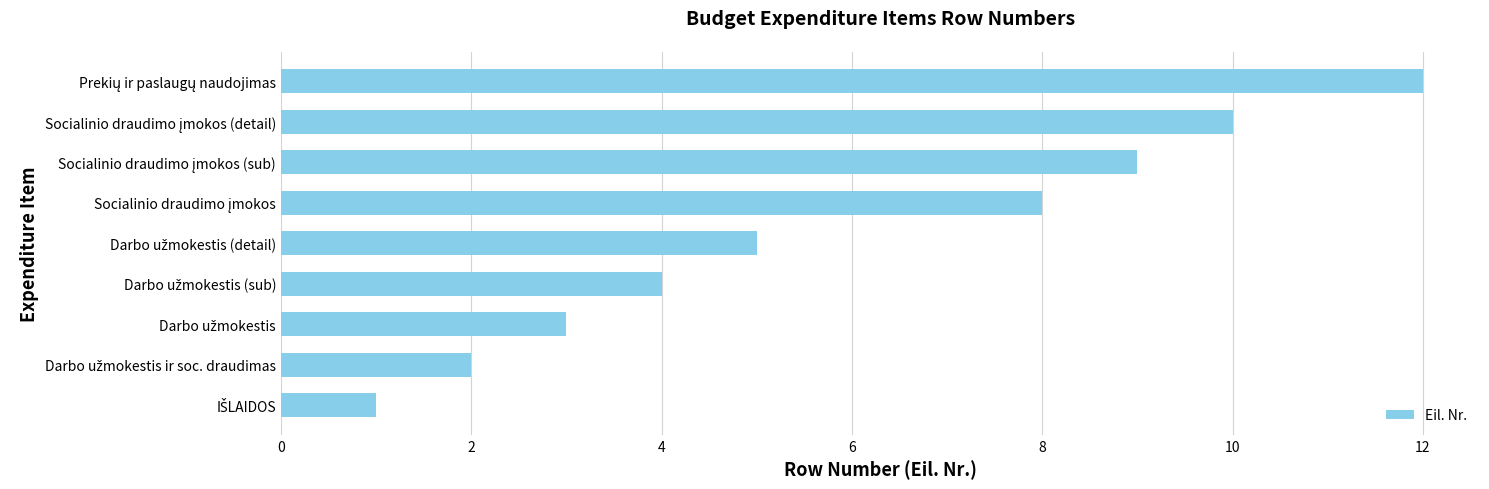

What is the sum of all values?

54